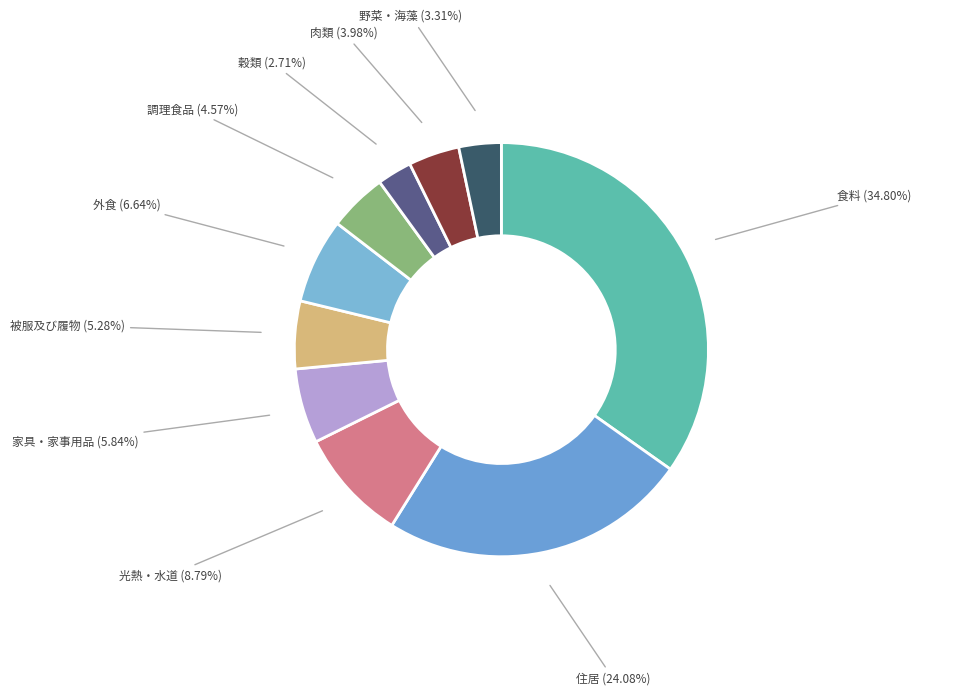

To the nearest percent, what is the difference between the 外食 and 食料 slice percentages?

28%